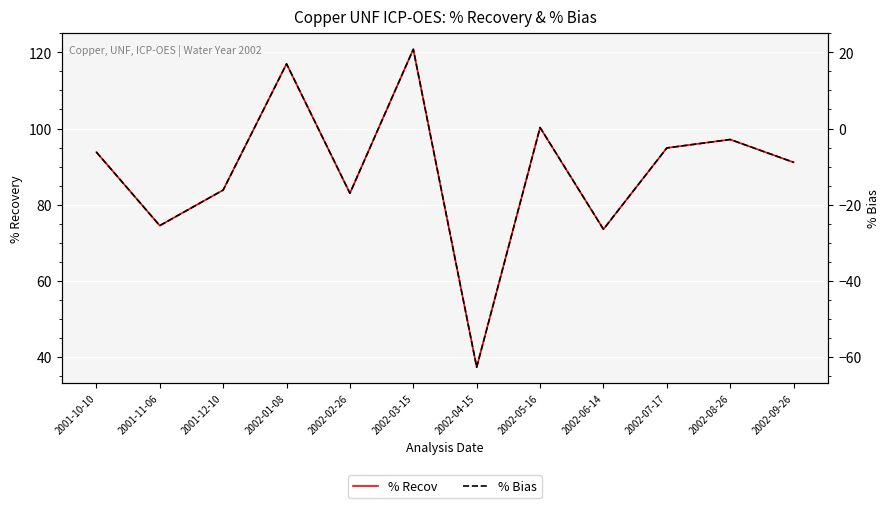

Reading left to right, what are all the values shown in this chart?

% Recov: 2001-10-10=93.8	2001-11-06=74.5	2001-12-10=83.8	2002-01-08=117.0	2002-02-26=83.0	2002-03-15=120.8	2002-04-15=37.2	2002-05-16=100.3	2002-06-14=73.5	2002-07-17=94.9	2002-08-26=97.1	2002-09-26=91.1
% Bias: 2001-10-10=-6.2	2001-11-06=-25.5	2001-12-10=-16.2	2002-01-08=17.0	2002-02-26=-17.0	2002-03-15=20.8	2002-04-15=-62.8	2002-05-16=0.3	2002-06-14=-26.5	2002-07-17=-5.1	2002-08-26=-2.9	2002-09-26=-8.9